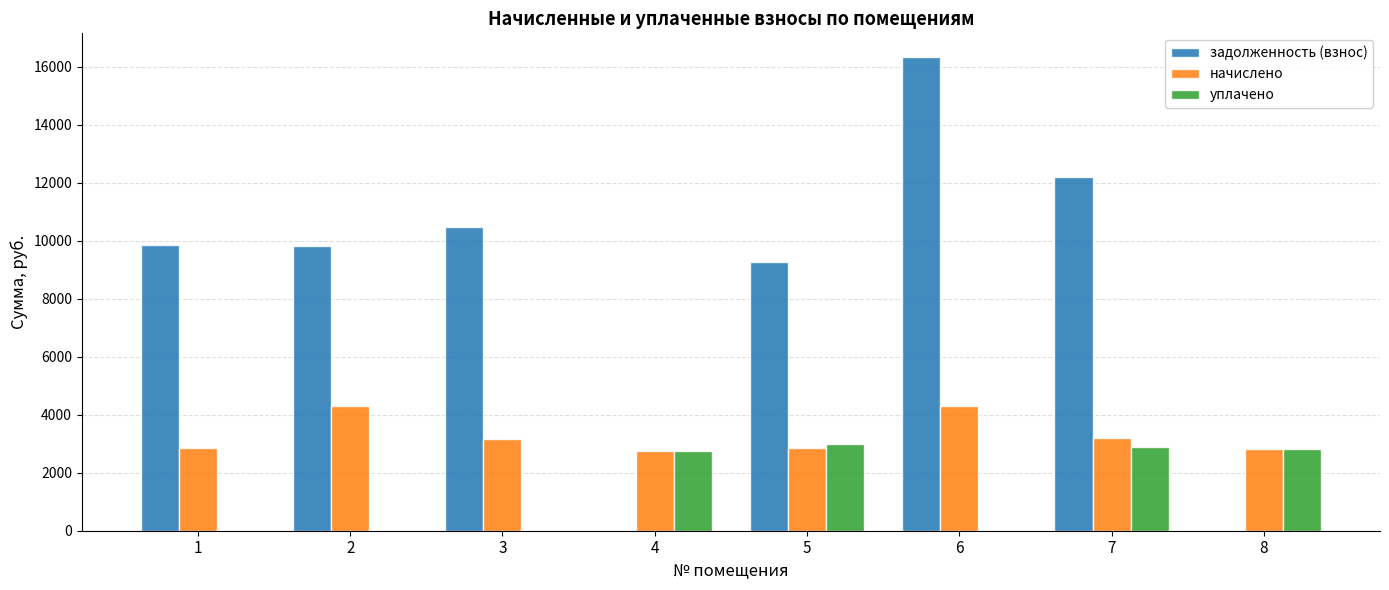

At which category is the sum across all series the highest?

6